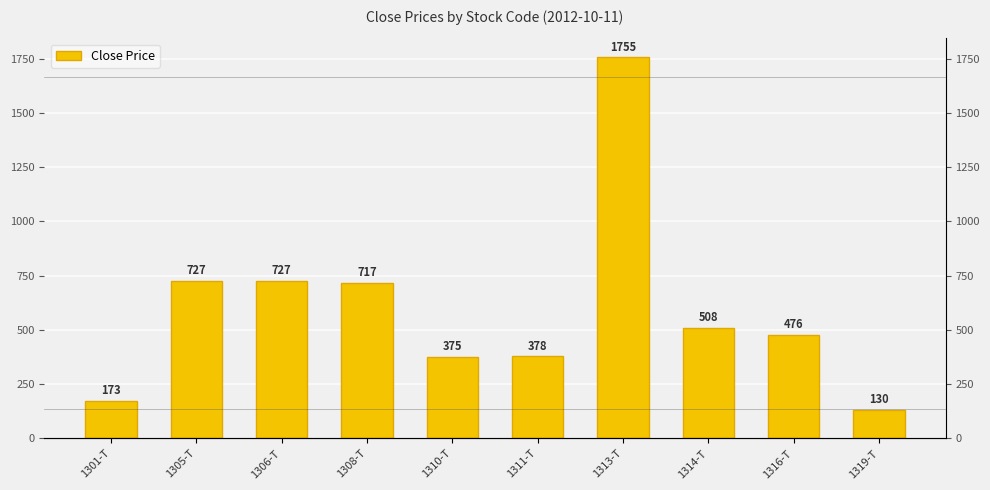

What is the maximum value shown in the chart?

1755